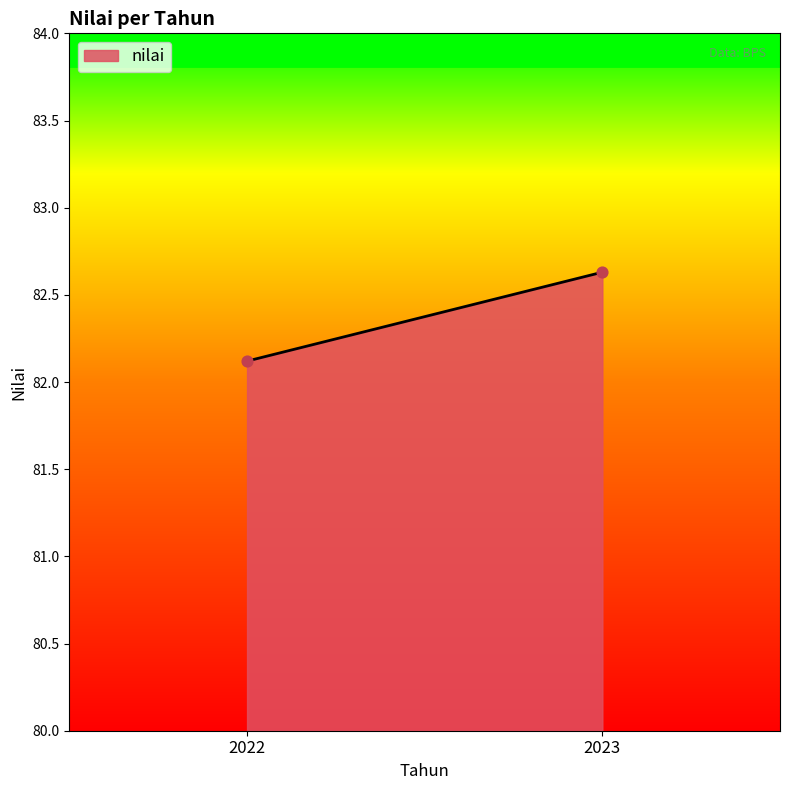

What is the range of Y values (max minus min)?

0.5